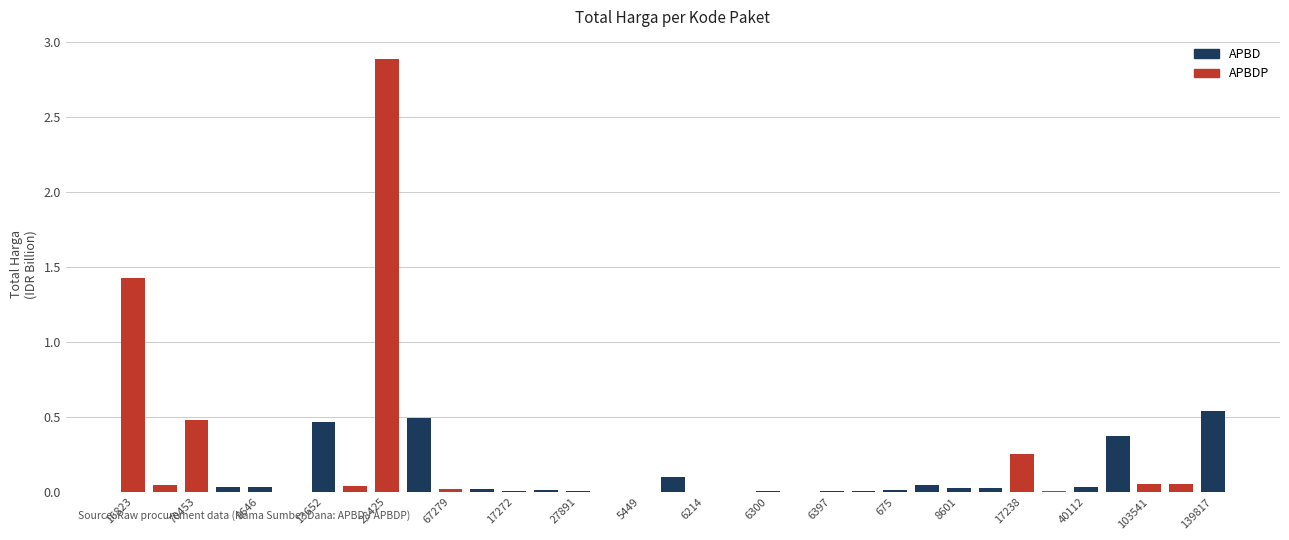

What is the sum of all values?

7.5